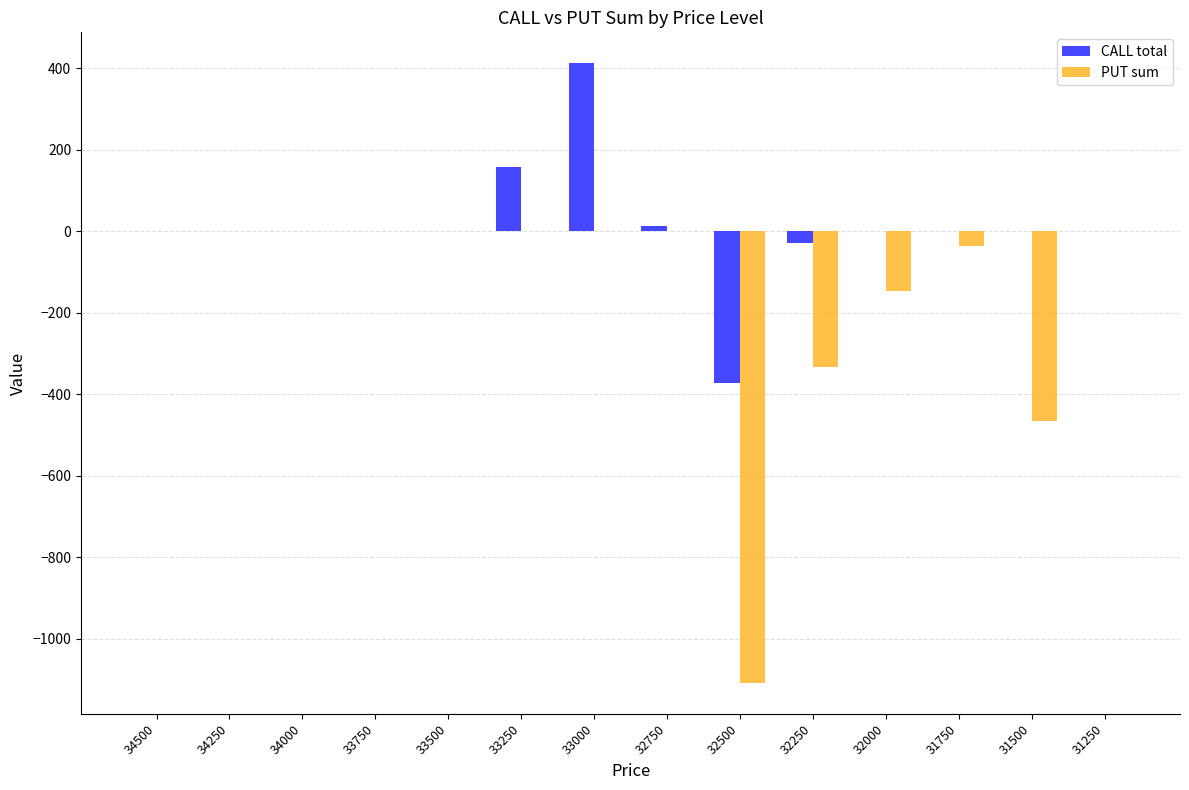

What is the maximum value shown in the chart?

412